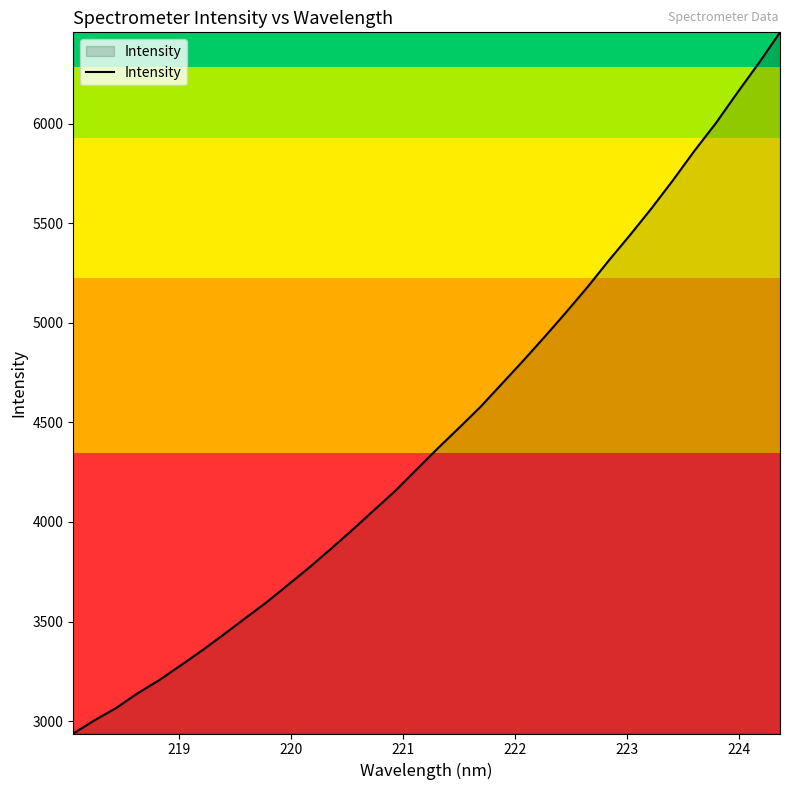

What is the difference between the maximum and minimum values?

3519.9